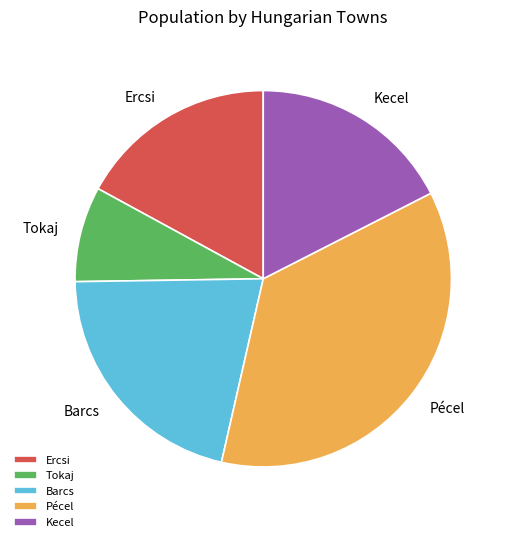

Approximately how many times larger is the value at Kecel compared to Ercsi?

1.0